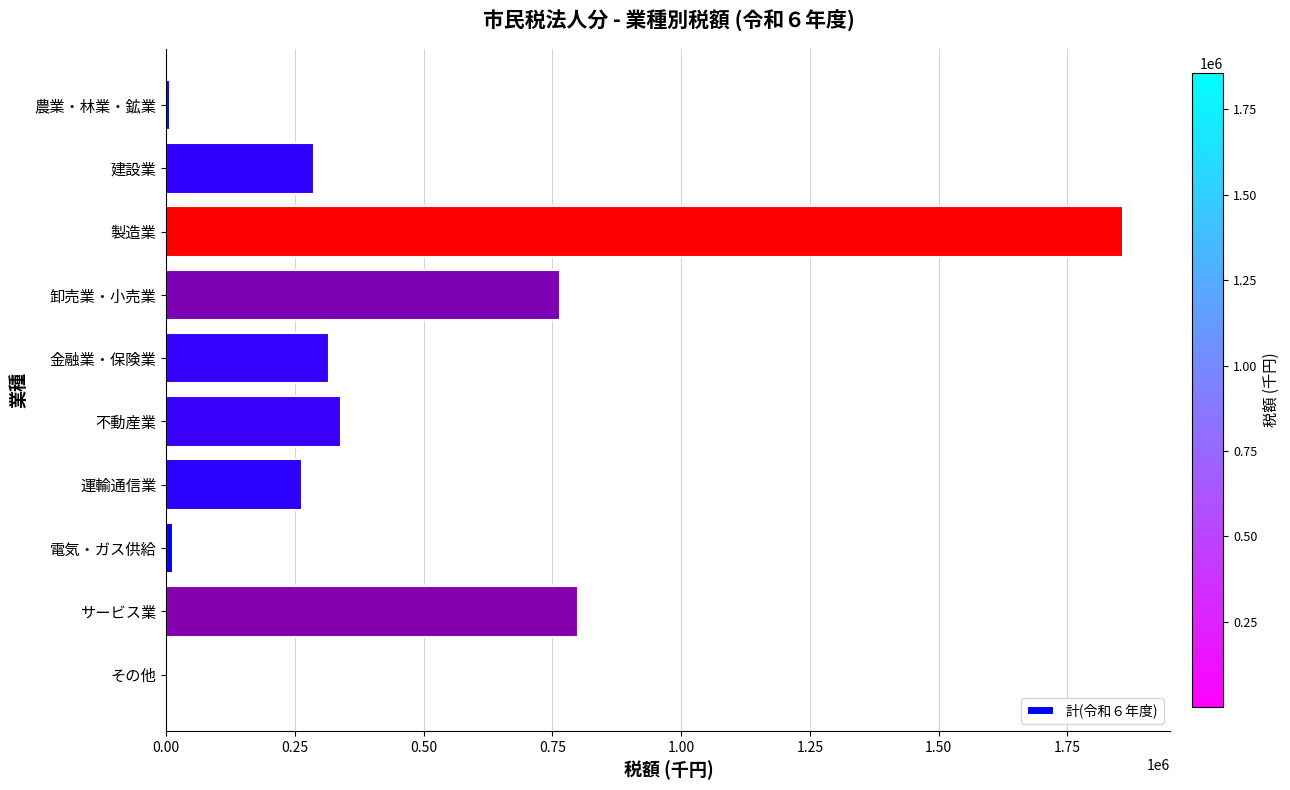

Where is the data nearest to the value 929256?

サービス業